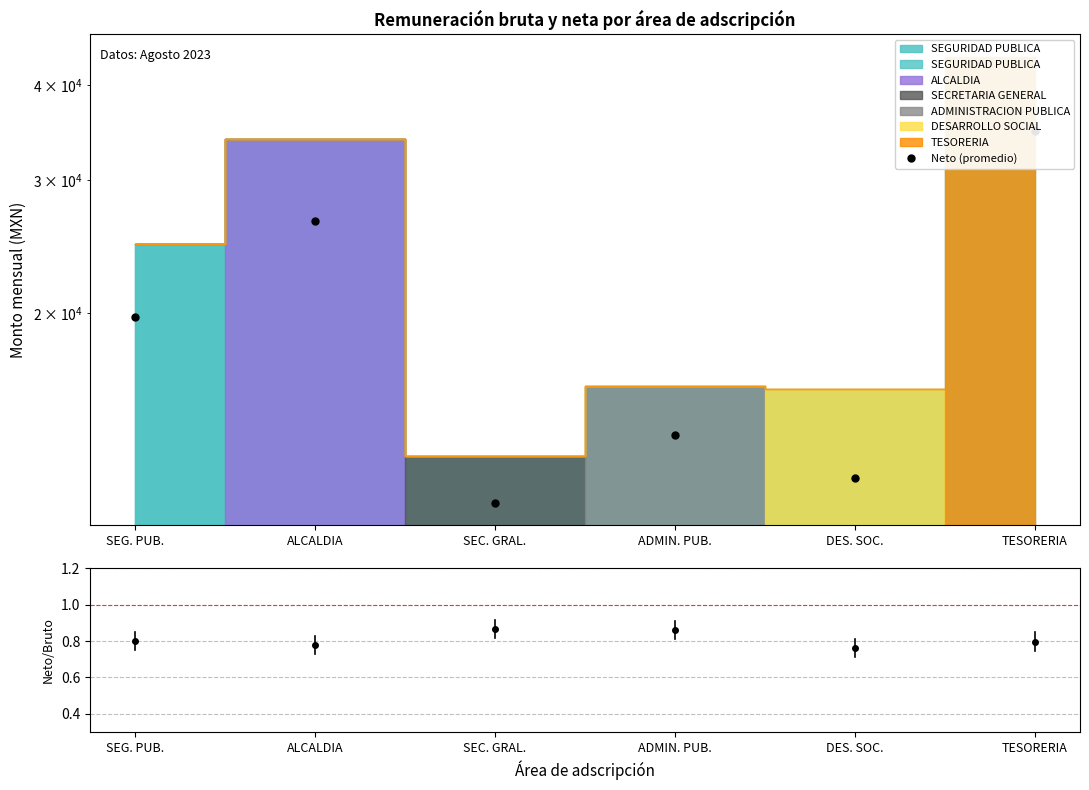

What is the label of the 3rd point from the left?

SEC. GRAL.